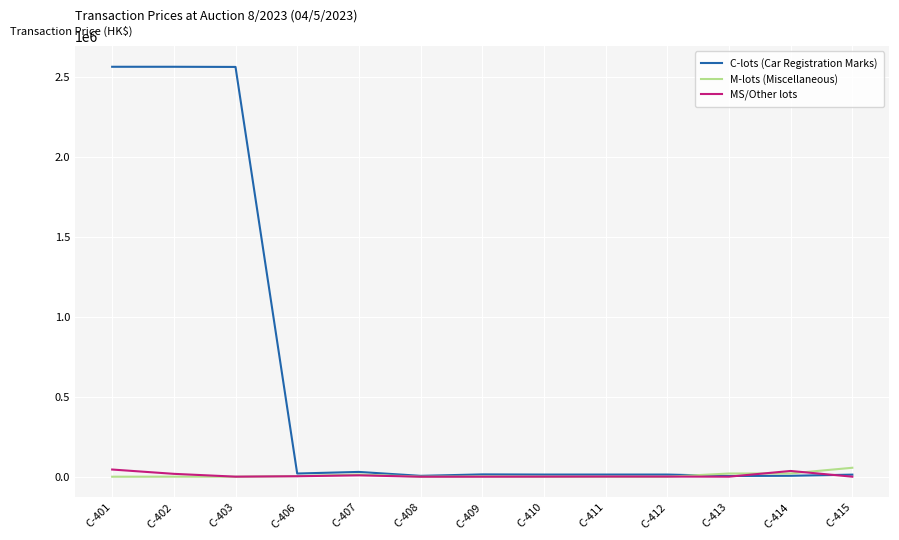

What is the maximum value for C-lots (Car Registration Marks)?

2565000